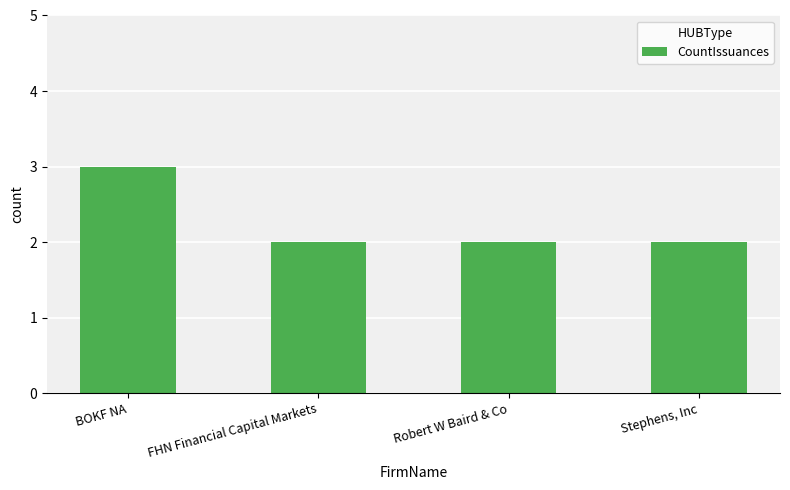

What is the value of the 1st bar from the left?

3